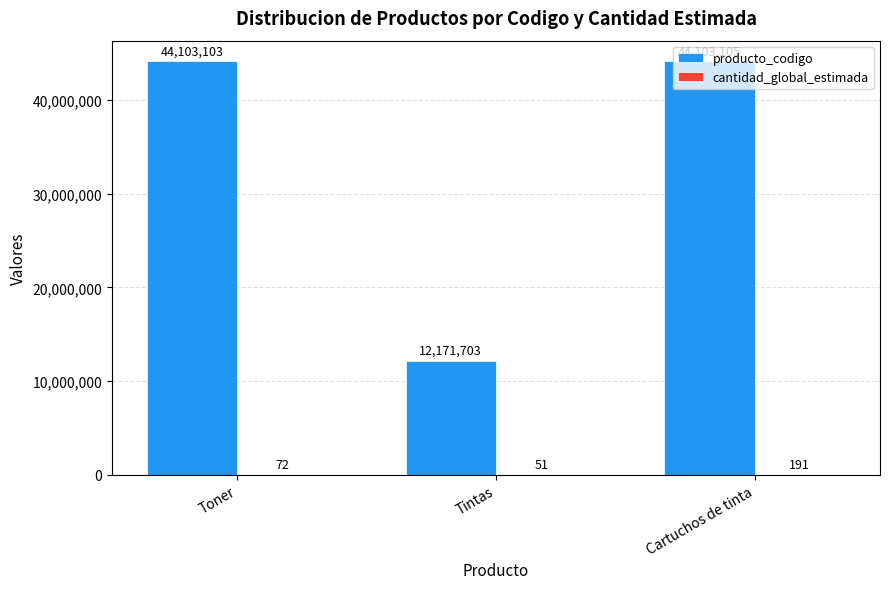

How many groups of bars are there?

3